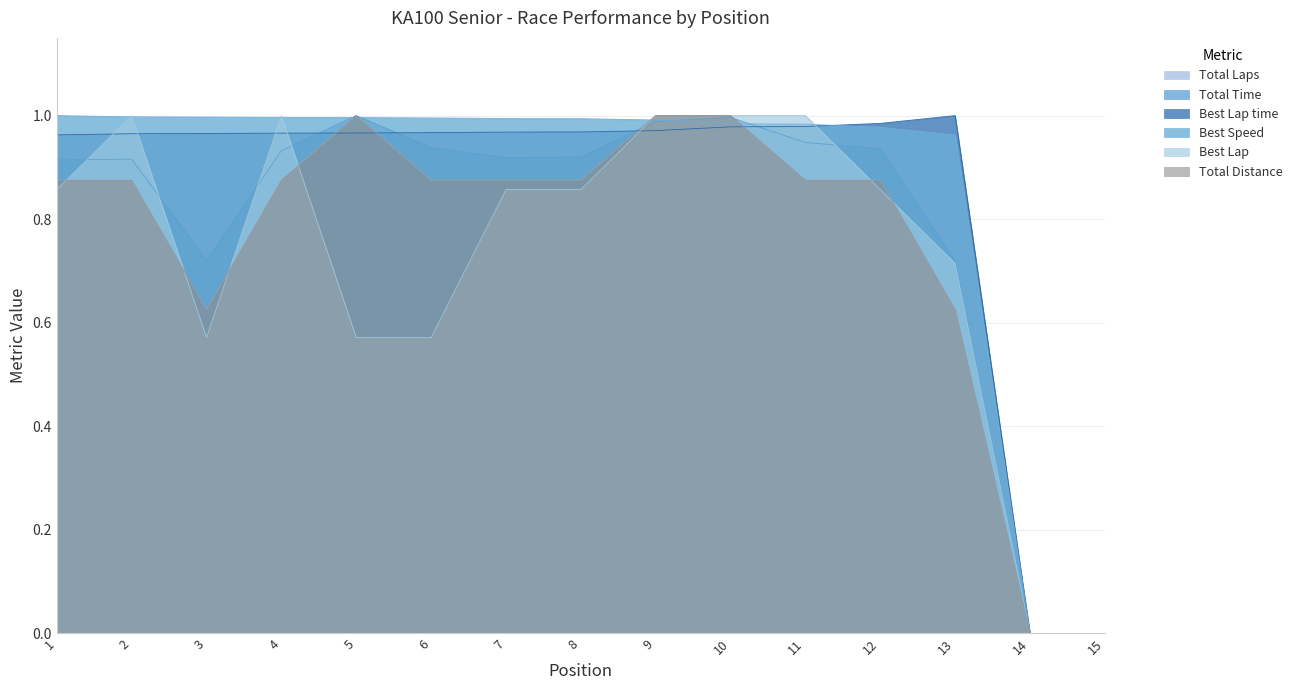

At how many categories does at least one series exceed 0?

13